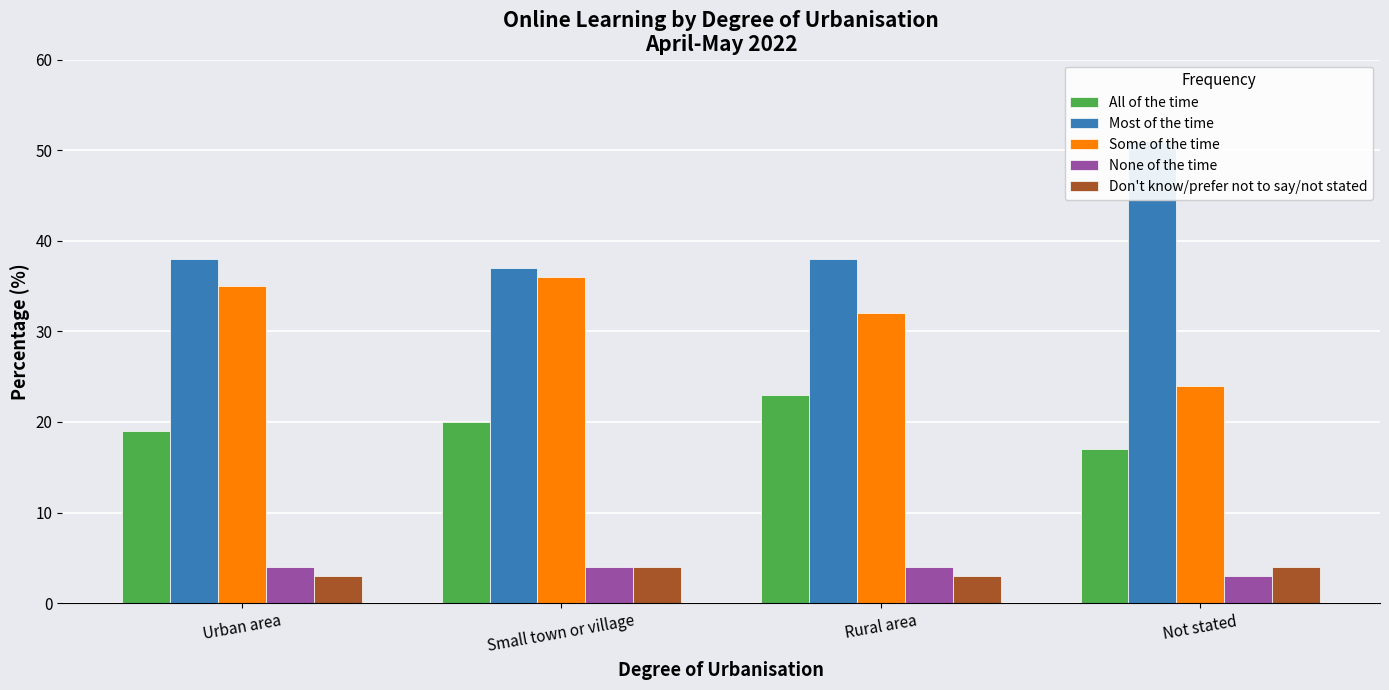

At which label does None of the time reach its peak?

Urban area